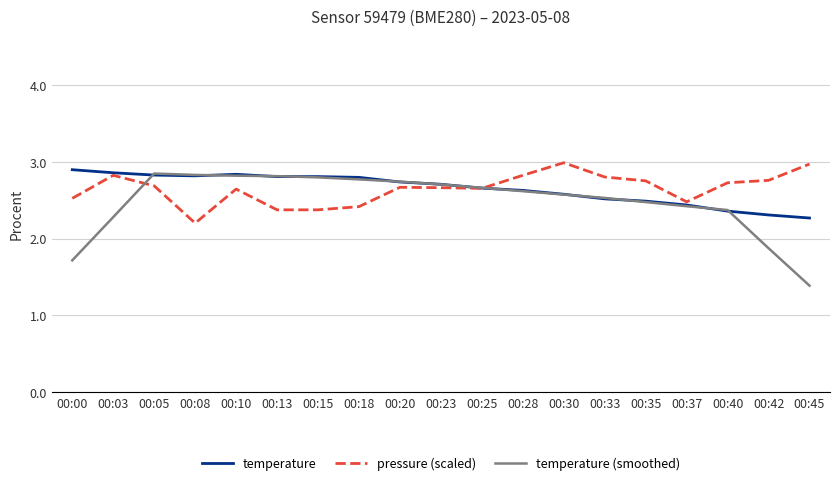

The pressure (scaled) series shows 1.3 at 00:42. True or false?

False